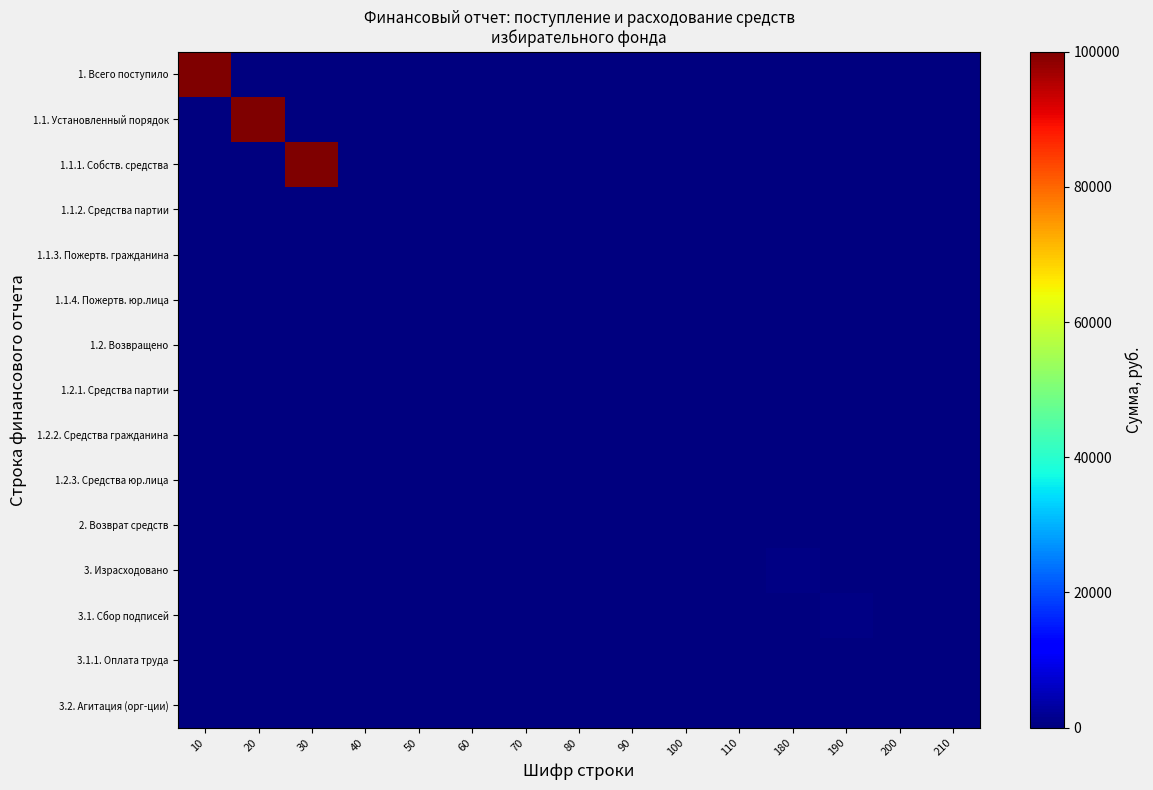

Reading left to right, transcribe all the data shown in this chart.

1. Всего поступило: 10=100000	20=0	30=0	40=0	50=0	60=0	70=0	80=0	90=0	100=0	110=0	180=0	190=0	200=0	210=0
1.1. Установленный порядок: 10=0	20=100000	30=0	40=0	50=0	60=0	70=0	80=0	90=0	100=0	110=0	180=0	190=0	200=0	210=0
1.1.1. Собств. средства: 10=0	20=0	30=100000	40=0	50=0	60=0	70=0	80=0	90=0	100=0	110=0	180=0	190=0	200=0	210=0
1.1.2. Средства партии: 10=0	20=0	30=0	40=0	50=0	60=0	70=0	80=0	90=0	100=0	110=0	180=0	190=0	200=0	210=0
1.1.3. Пожертв. гражданина: 10=0	20=0	30=0	40=0	50=0	60=0	70=0	80=0	90=0	100=0	110=0	180=0	190=0	200=0	210=0
1.1.4. Пожертв. юр.лица: 10=0	20=0	30=0	40=0	50=0	60=0	70=0	80=0	90=0	100=0	110=0	180=0	190=0	200=0	210=0
1.2. Возвращено: 10=0	20=0	30=0	40=0	50=0	60=0	70=0	80=0	90=0	100=0	110=0	180=0	190=0	200=0	210=0
1.2.1. Средства партии: 10=0	20=0	30=0	40=0	50=0	60=0	70=0	80=0	90=0	100=0	110=0	180=0	190=0	200=0	210=0
1.2.2. Средства гражданина: 10=0	20=0	30=0	40=0	50=0	60=0	70=0	80=0	90=0	100=0	110=0	180=0	190=0	200=0	210=0
1.2.3. Средства юр.лица: 10=0	20=0	30=0	40=0	50=0	60=0	70=0	80=0	90=0	100=0	110=0	180=0	190=0	200=0	210=0
2. Возврат средств: 10=0	20=0	30=0	40=0	50=0	60=0	70=0	80=0	90=0	100=0	110=0	180=0	190=0	200=0	210=0
3. Израсходовано: 10=0	20=0	30=0	40=0	50=0	60=0	70=0	80=0	90=0	100=0	110=0	180=750	190=0	200=0	210=0
3.1. Сбор подписей: 10=0	20=0	30=0	40=0	50=0	60=0	70=0	80=0	90=0	100=0	110=0	180=0	190=750	200=0	210=0
3.1.1. Оплата труда: 10=0	20=0	30=0	40=0	50=0	60=0	70=0	80=0	90=0	100=0	110=0	180=0	190=0	200=0	210=0
3.2. Агитация (орг-ции): 10=0	20=0	30=0	40=0	50=0	60=0	70=0	80=0	90=0	100=0	110=0	180=0	190=0	200=0	210=0